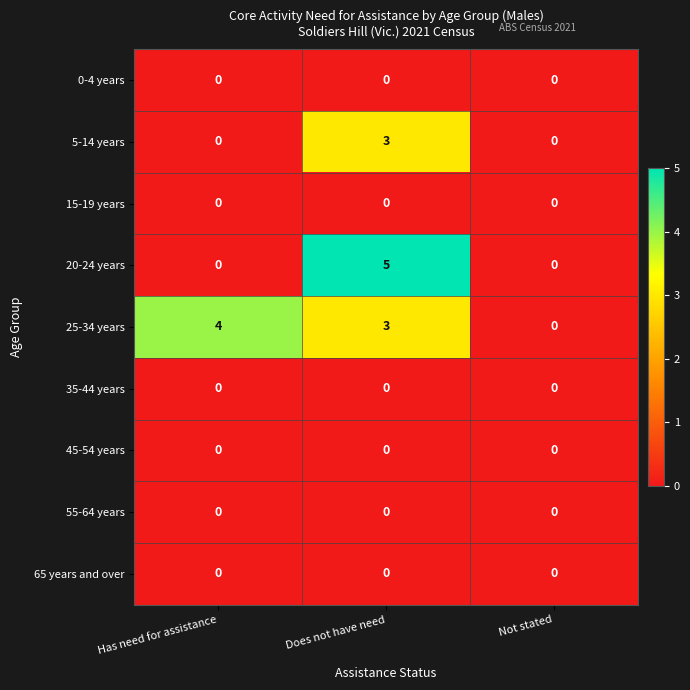

Which label corresponds to the largest value in the chart?

Does not have need